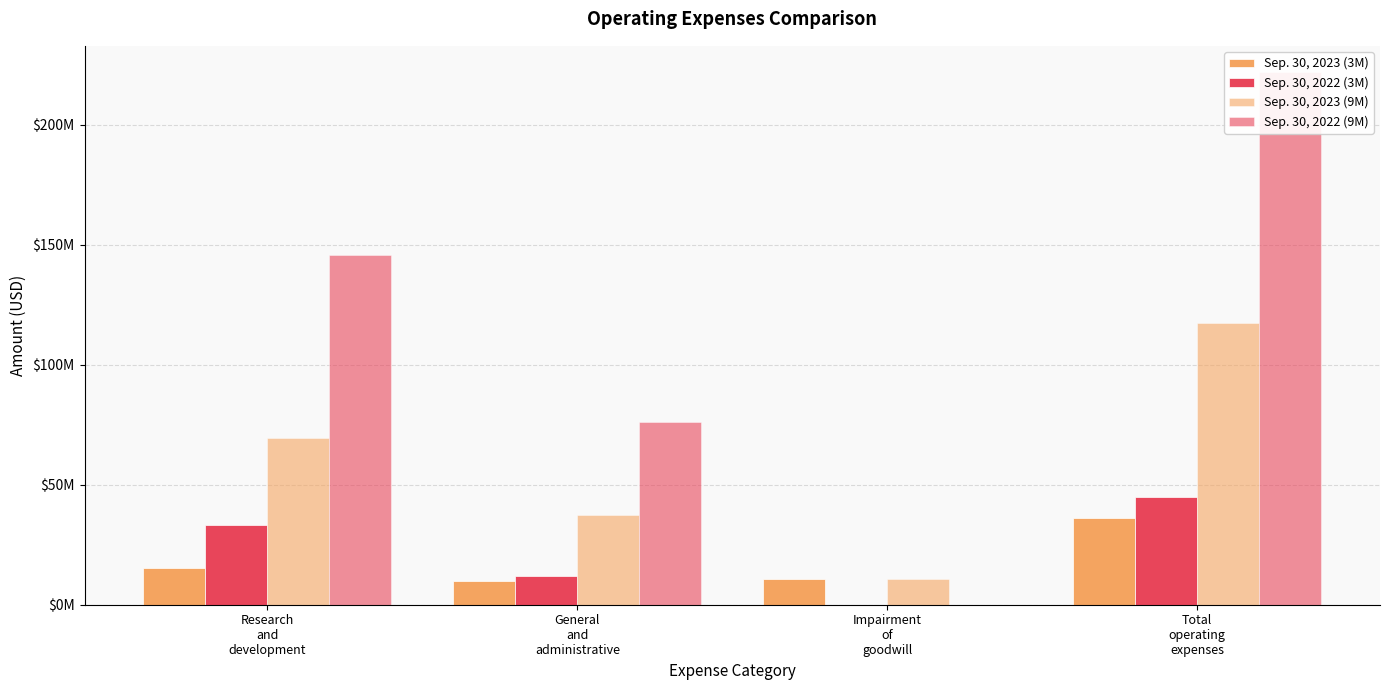

How many categories are shown in the chart?

4